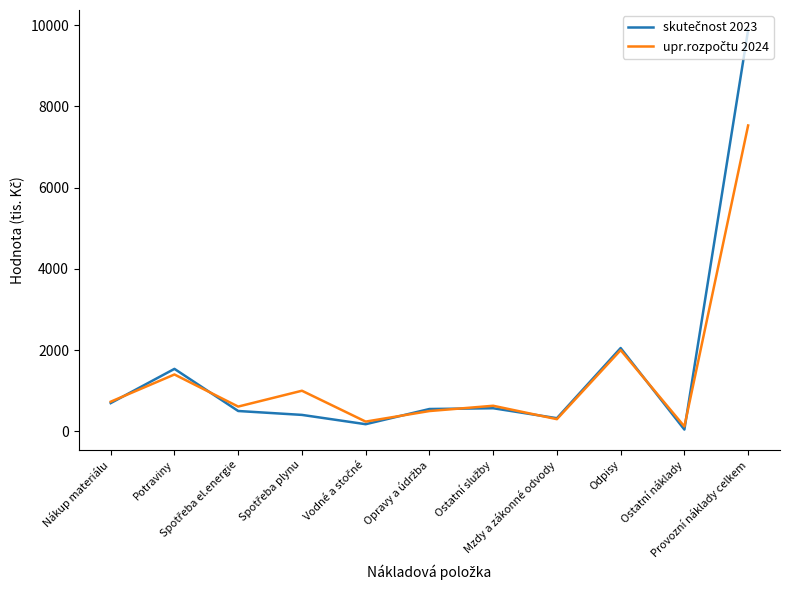

What is the total value across all series at Mzdy a zákonné odvody?

624